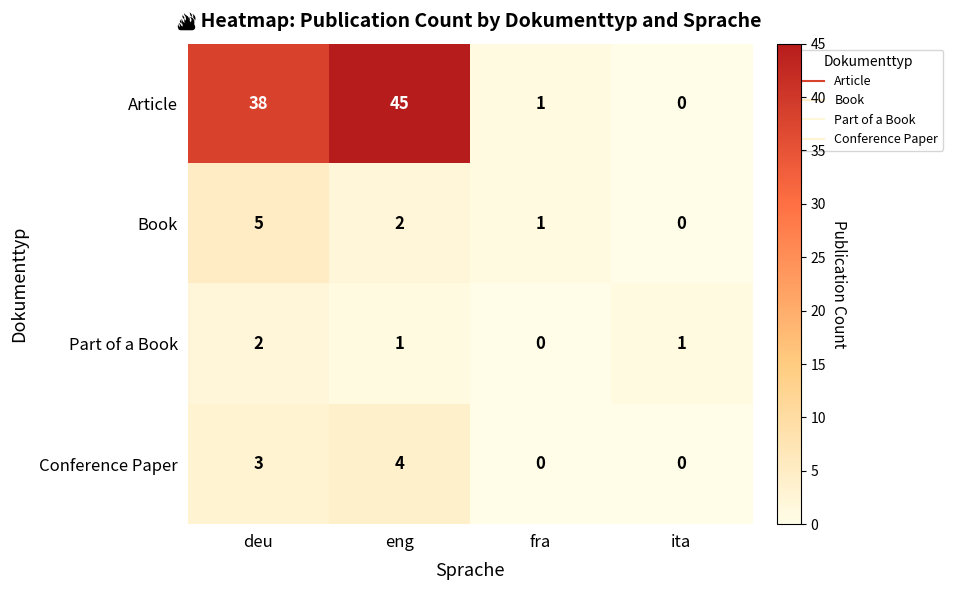

Reading left to right, transcribe all the data shown in this chart.

Article: 38	45	1	0
Book: 5	2	1	0
Part of a Book: 2	1	0	1
Conference Paper: 3	4	0	0